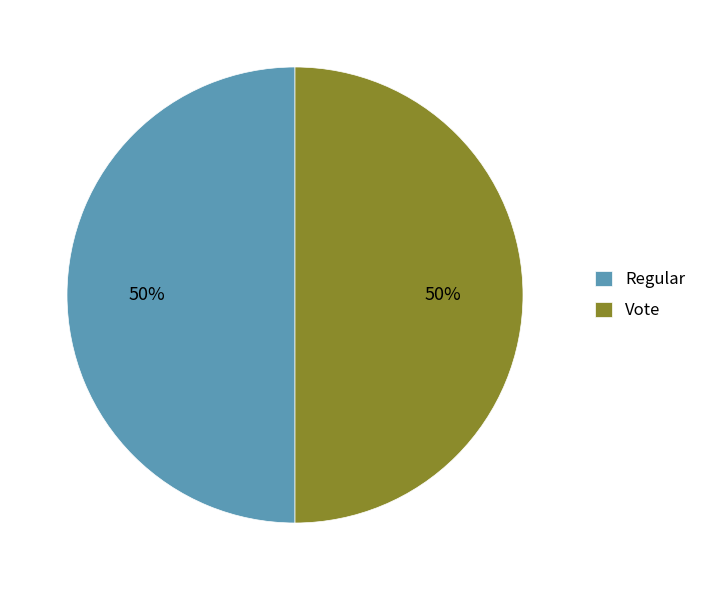

True or false: Vote accounts for 37% of the total.

False